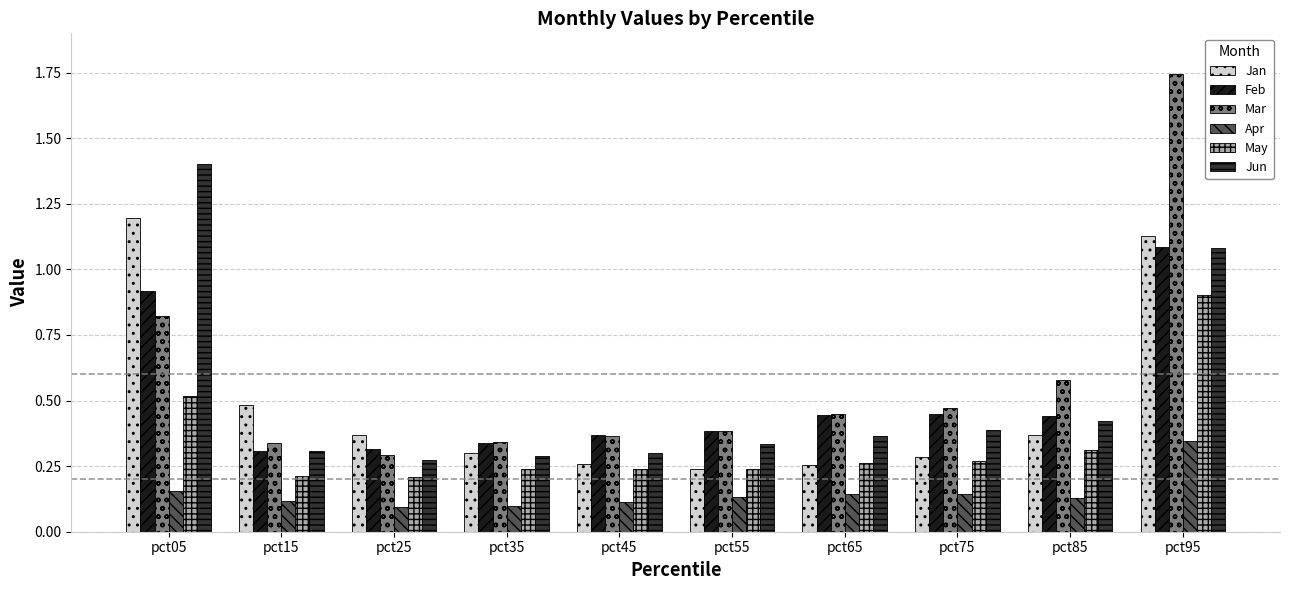

What are all the series names shown in the legend?

Jan, Feb, Mar, Apr, May, Jun